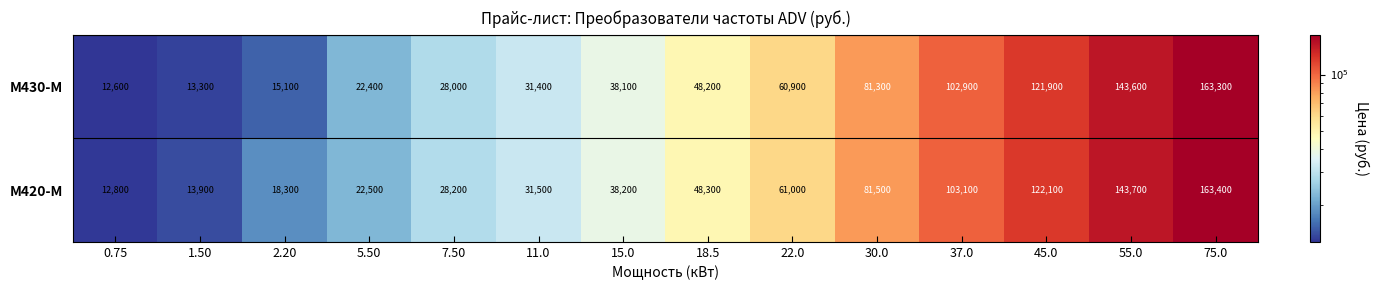

Where is M420-M nearest to the value 88100?

30.0